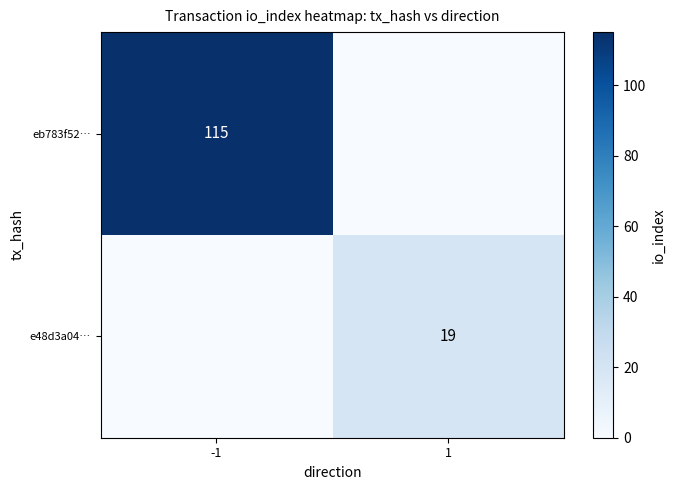

At how many categories does at least one series exceed 108?

1